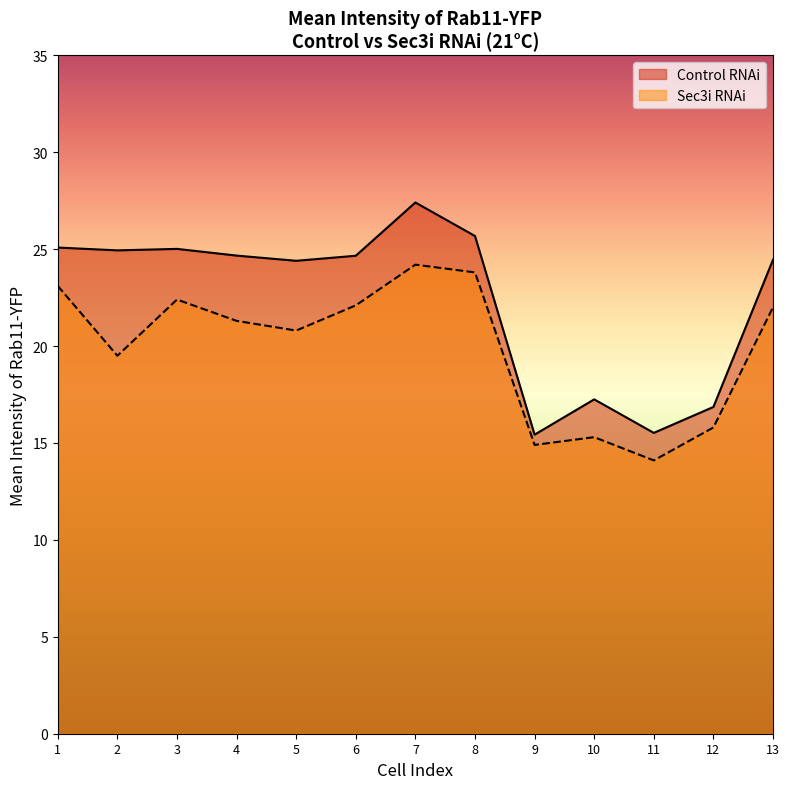

Where is the first local maximum for Sec3i RNAi?

3